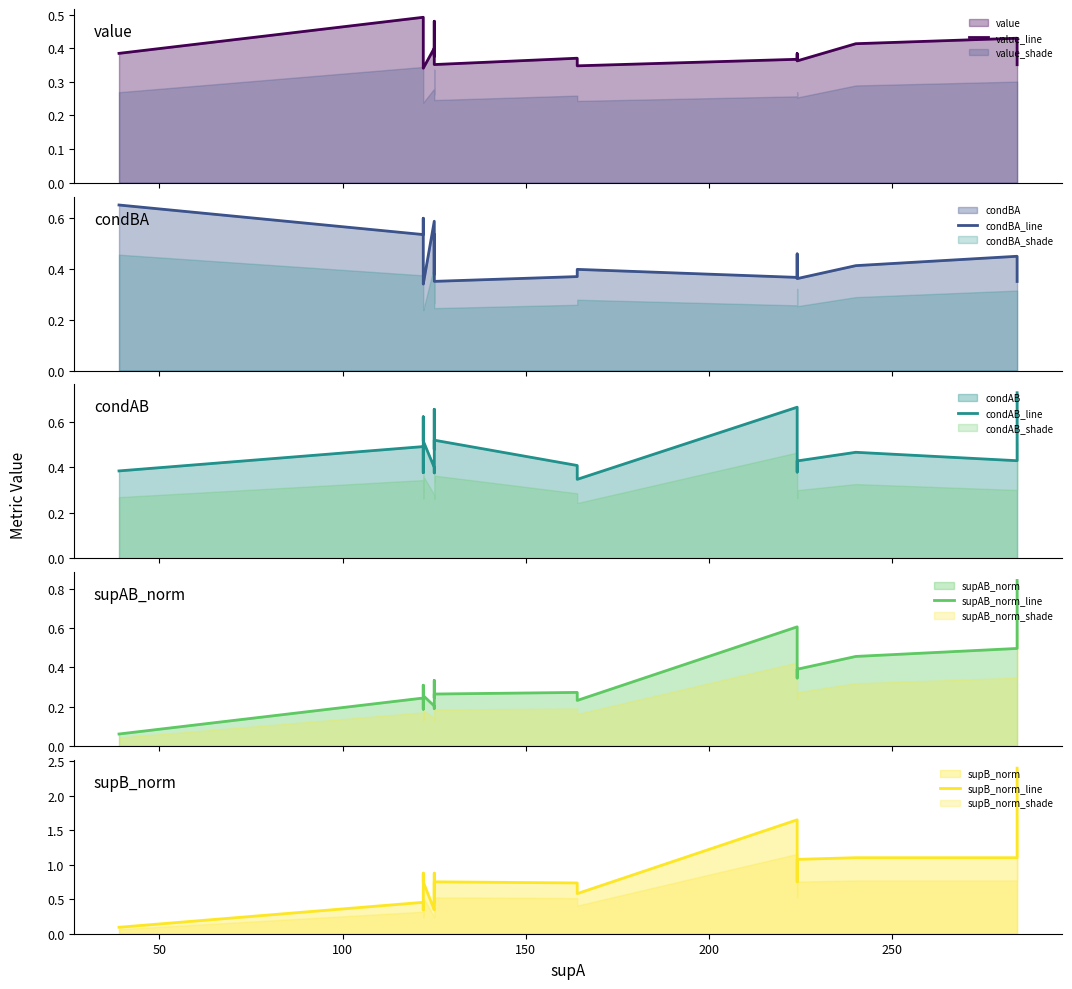

How many interior local valleys does the value_line series have?

5